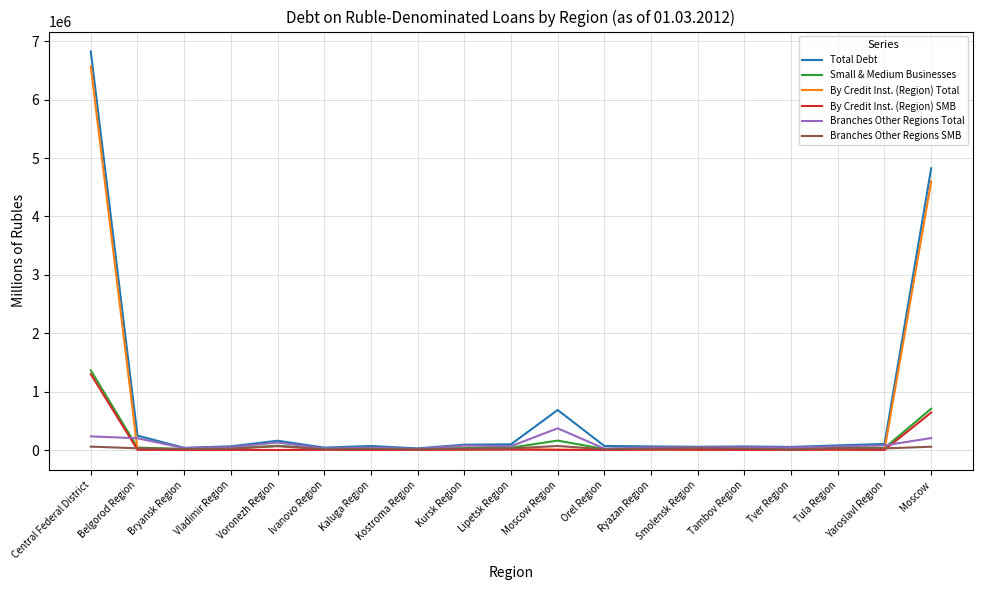

What is the average value of the Total Debt series?

718367